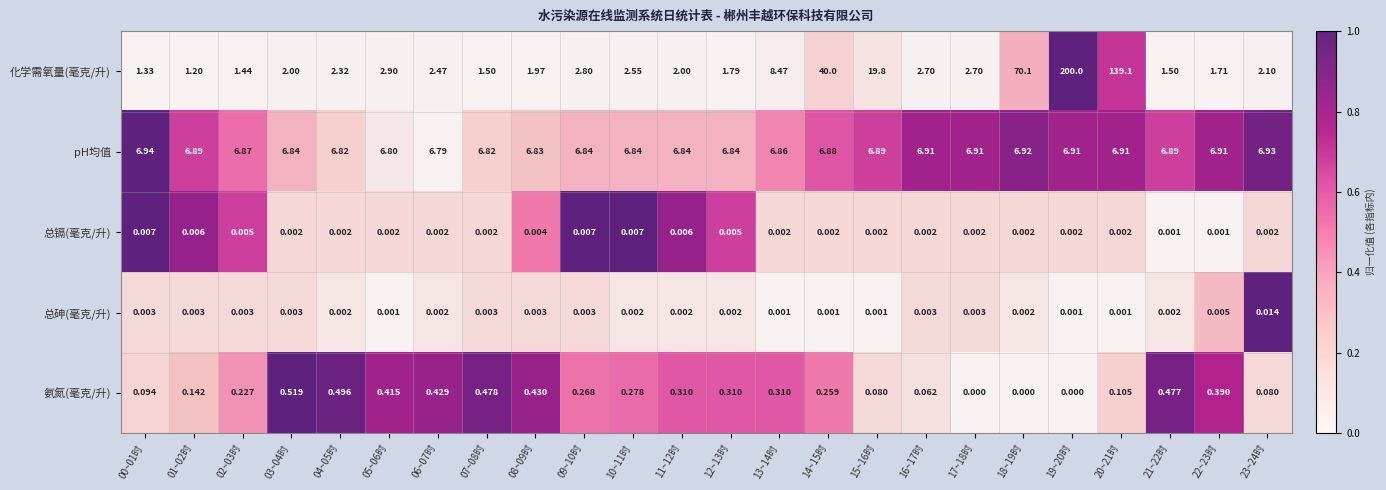

What is the total value across all series at 23~24时?

9.1